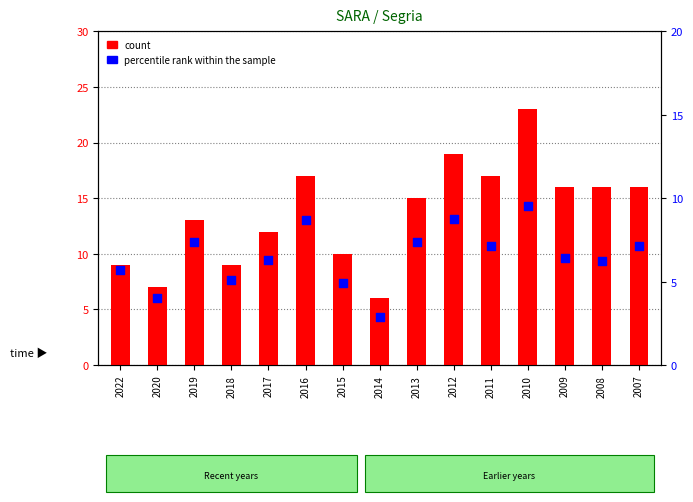

What are all the series names shown in the legend?

count, percentile rank within the sample